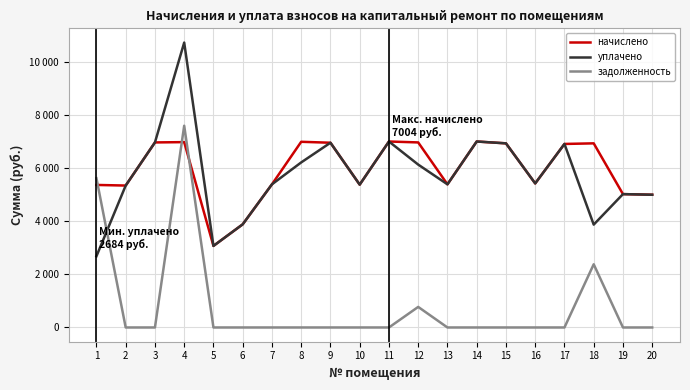

Is the value of уплачено at 6 greater than the value of задолженность at 10?

Yes